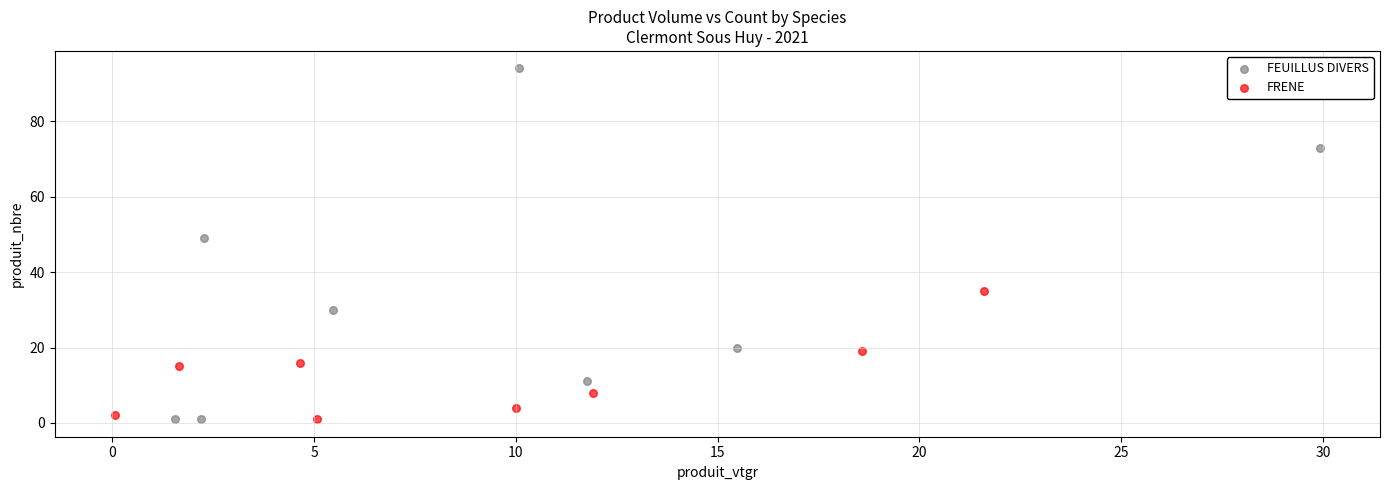

Which series reaches the maximum Y coordinate?

FEUILLUS DIVERS